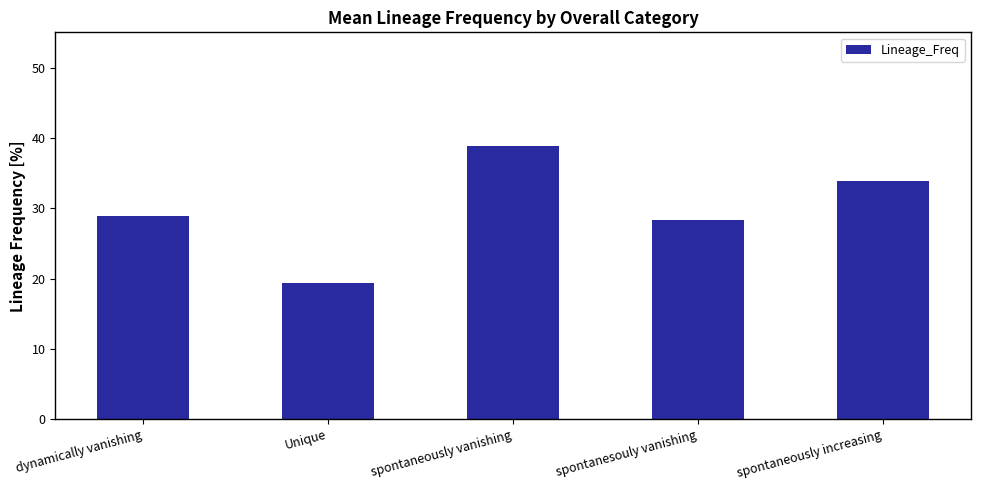

Reading right to left, what are all the values shown in this chart?

spontaneously increasing=33.9	spontanesouly vanishing=28.4	spontaneously vanishing=38.8	Unique=19.4	dynamically vanishing=28.9